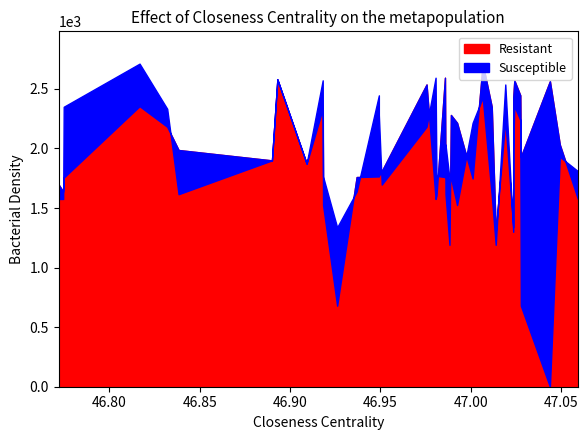

How many intersections are there between Resistant and Susceptible?

12